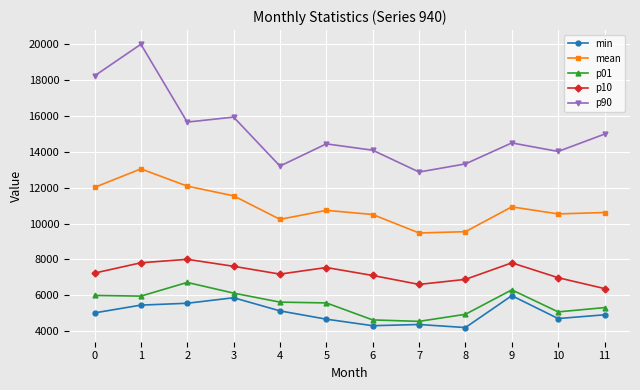

True or false: p10 and mean cross at least once.

False